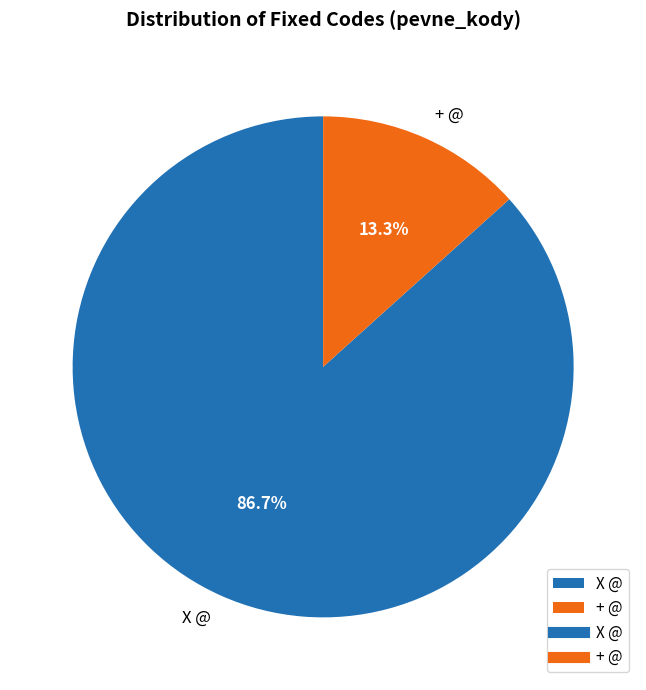

Does X @ represent more than half of the total?

Yes